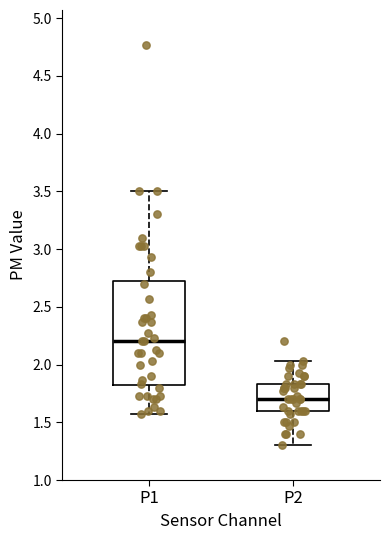

Which box is the tallest, from its lower edge to its upper edge?

P1